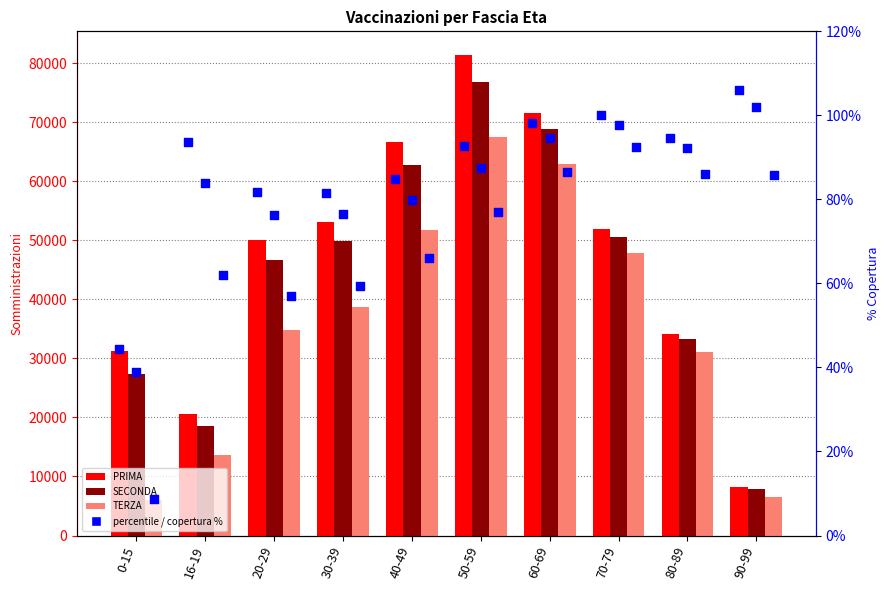

Which series has the largest total across all categories?

PRIMA